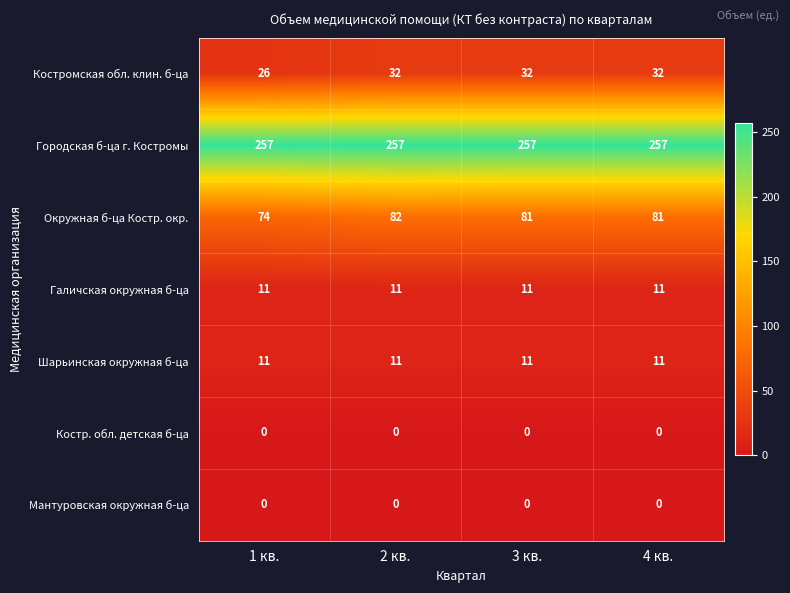

Reading left to right, extract all data points from this chart.

Костромская обл. клин. б-ца: 26	32	32	32
Городская б-ца г. Костромы: 257	257	257	257
Окружная б-ца Костр. окр.: 74	82	81	81
Галичская окружная б-ца: 11	11	11	11
Шарьинская окружная б-ца: 11	11	11	11
Костр. обл. детская б-ца: 0	0	0	0
Мантуровская окружная б-ца: 0	0	0	0